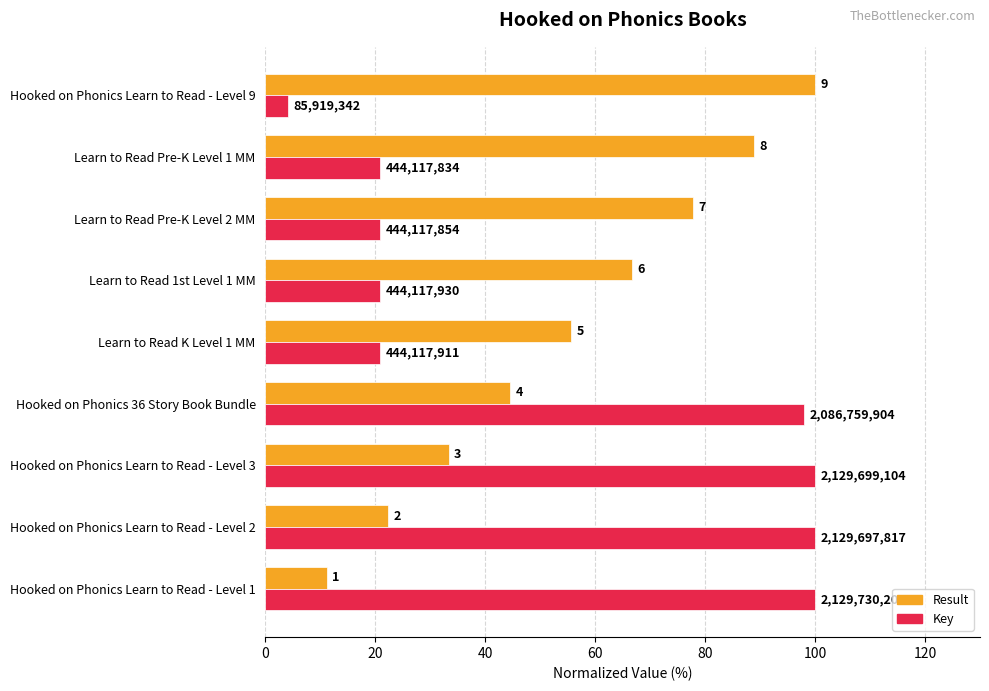

What are all the series names shown in the legend?

Result, Key